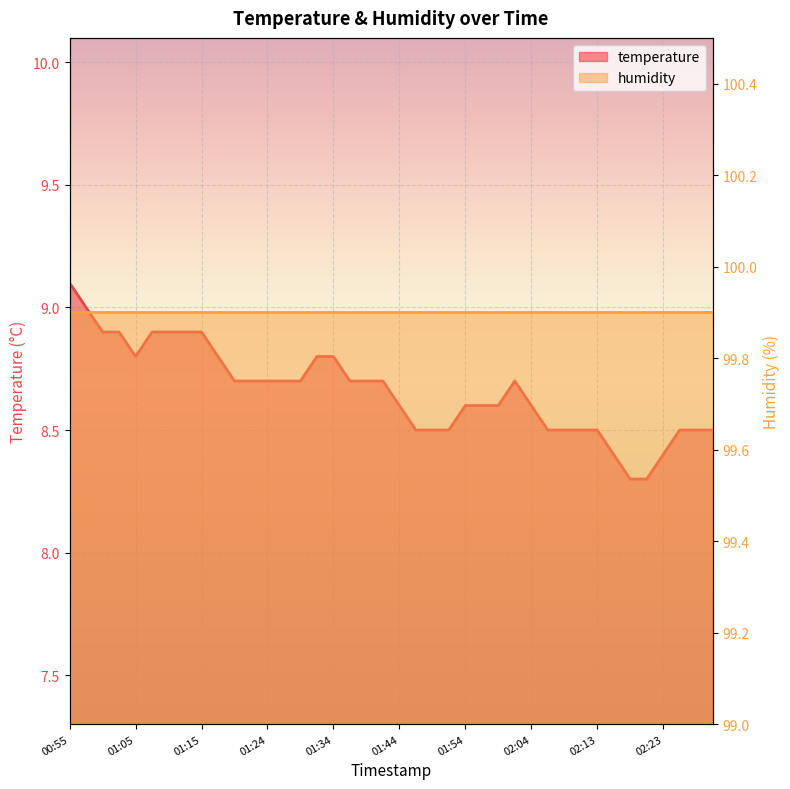

Between 01:17 and 01:46, which is larger?

01:17